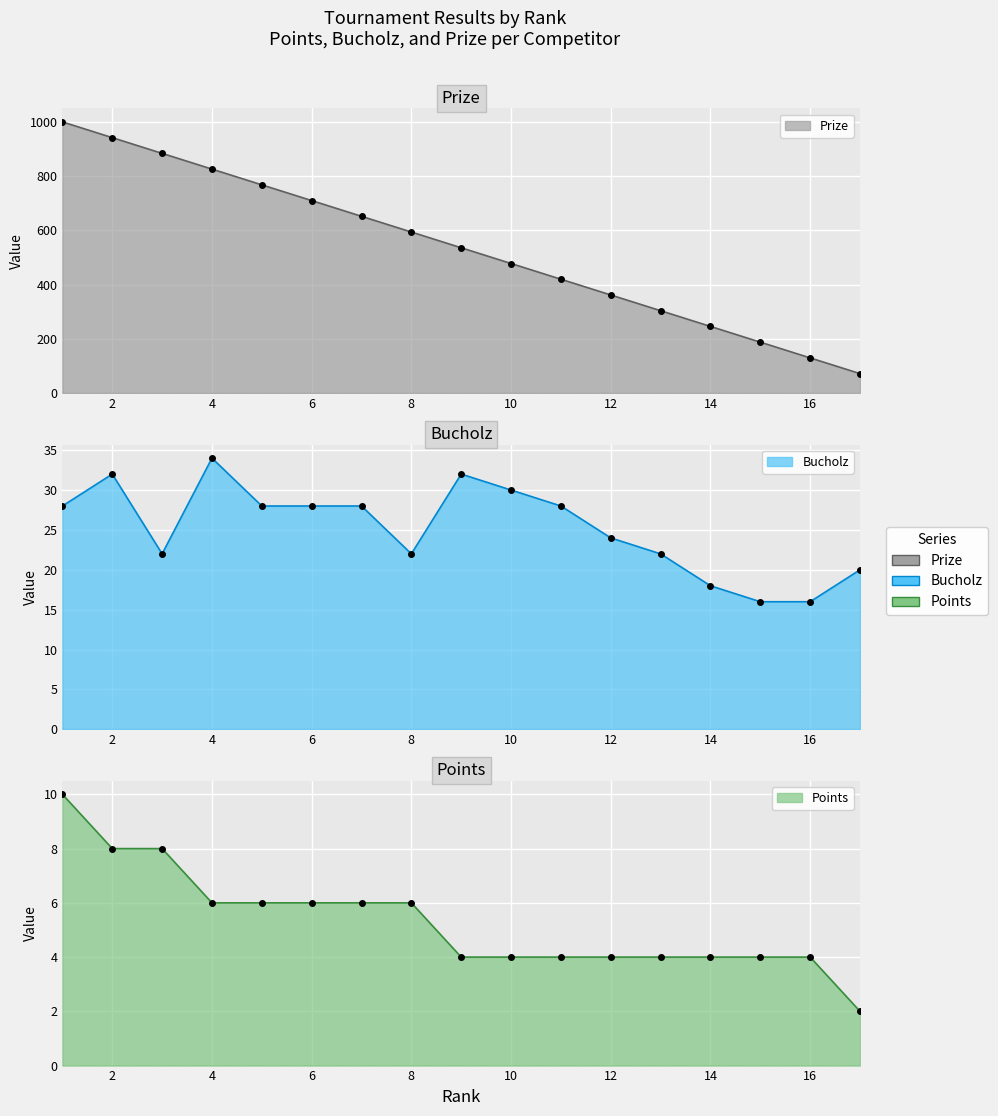

Where does the Points series first go above 4?

1